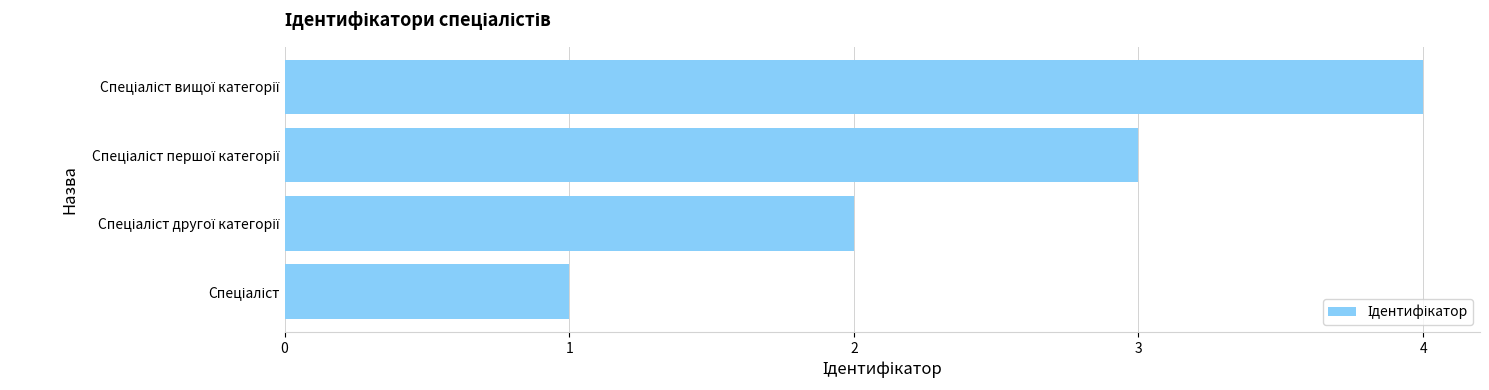

How many values are between 2 and 4?

3